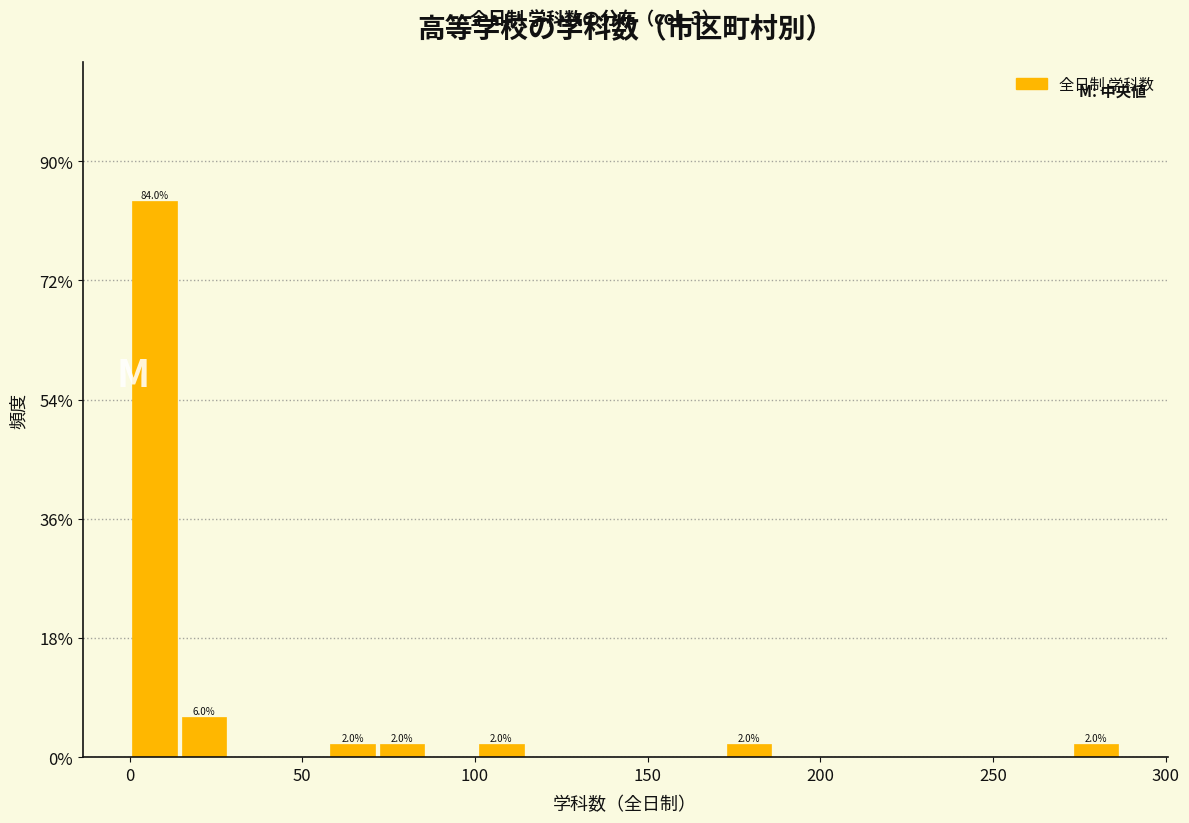

Around what value on the x-axis is the tallest bar? Give the approximate position of its centre, as read against the axis.

5